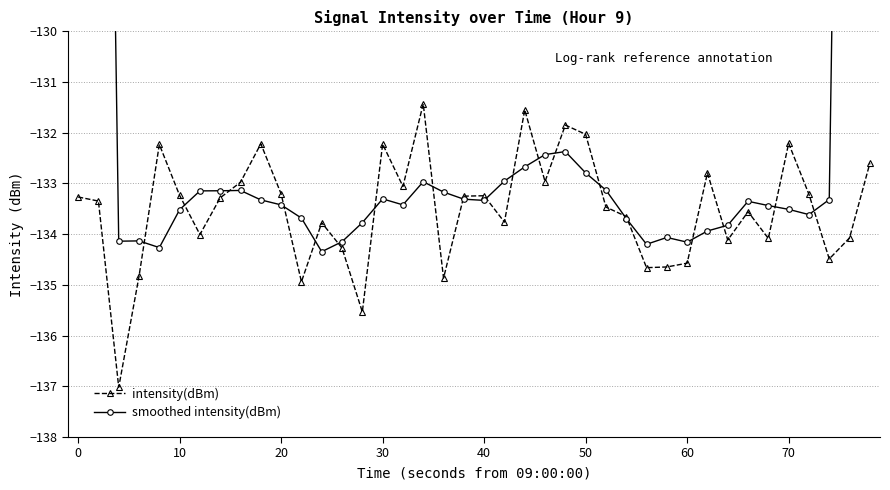

The value of intensity(dBm) at 40 is -133.2. True or false?

True